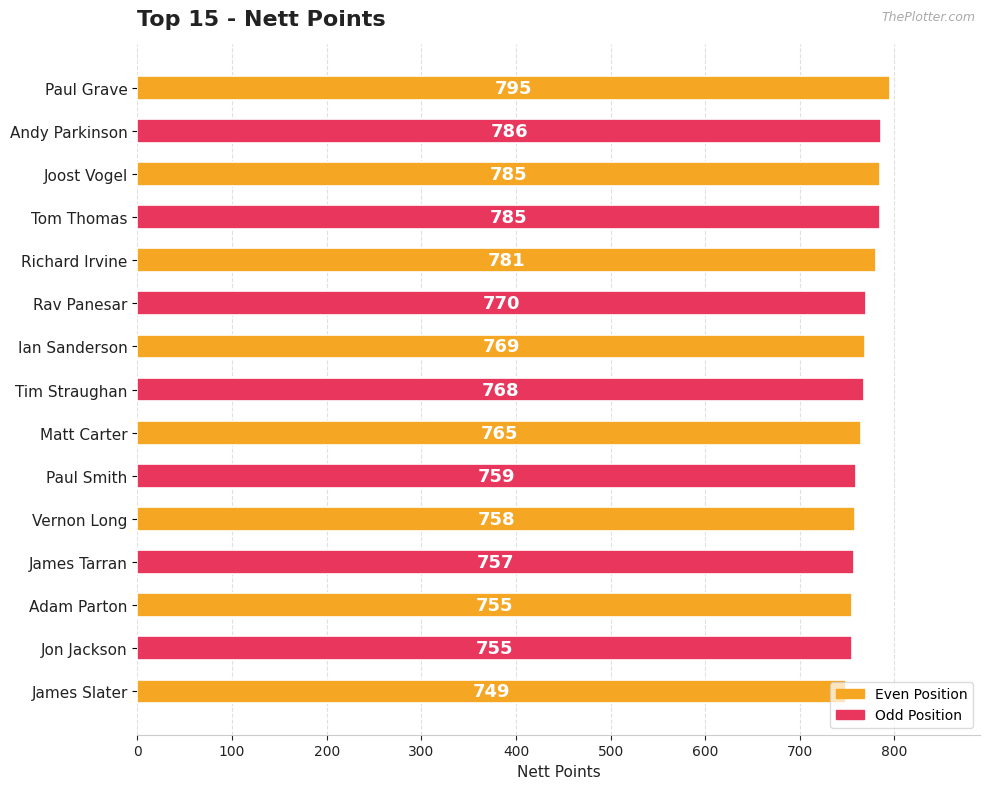

What is the approximate value at James Slater, to the nearest 10?

750